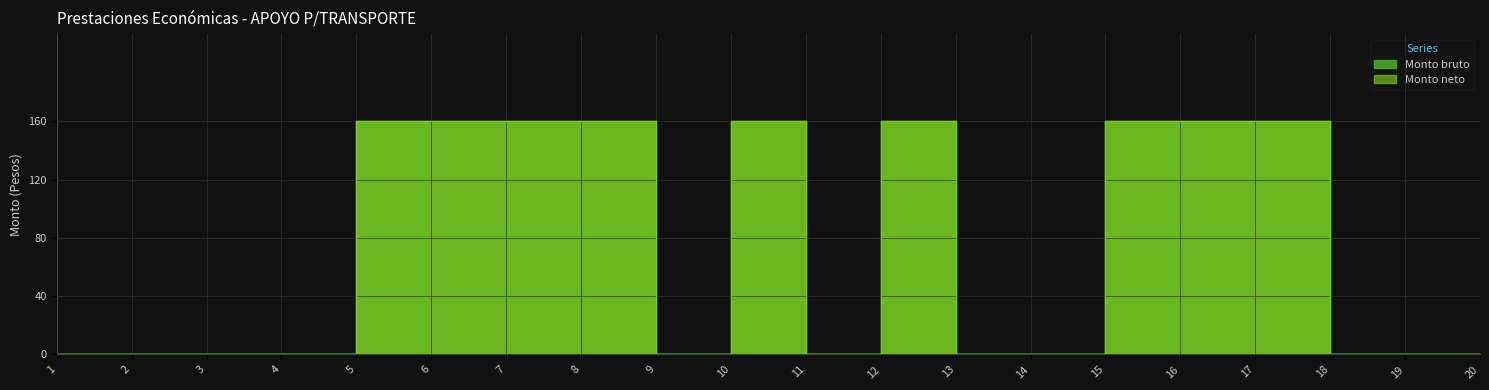

Rank the categories by Monto bruto value from highest to lowest.

5, 6, 7, 8, 10, 12, 15, 16, 17, 1, 2, 3, 4, 9, 11, 13, 14, 18, 19, 20